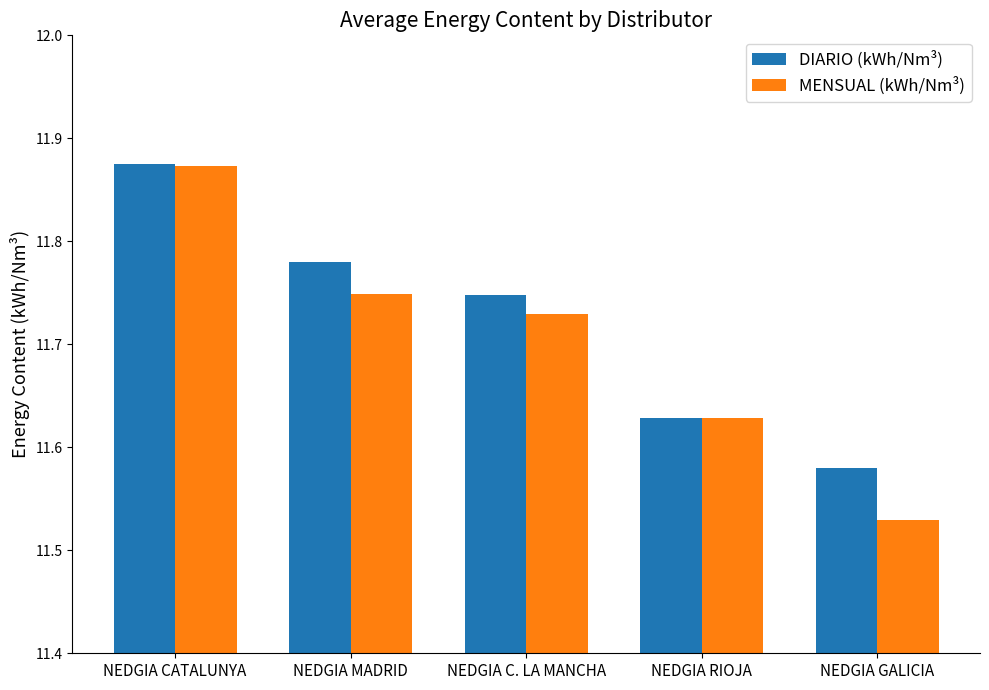

List the labels in order of MENSUAL (kWh/Nm³) value, largest first.

NEDGIA CATALUNYA, NEDGIA MADRID, NEDGIA C. LA MANCHA, NEDGIA RIOJA, NEDGIA GALICIA